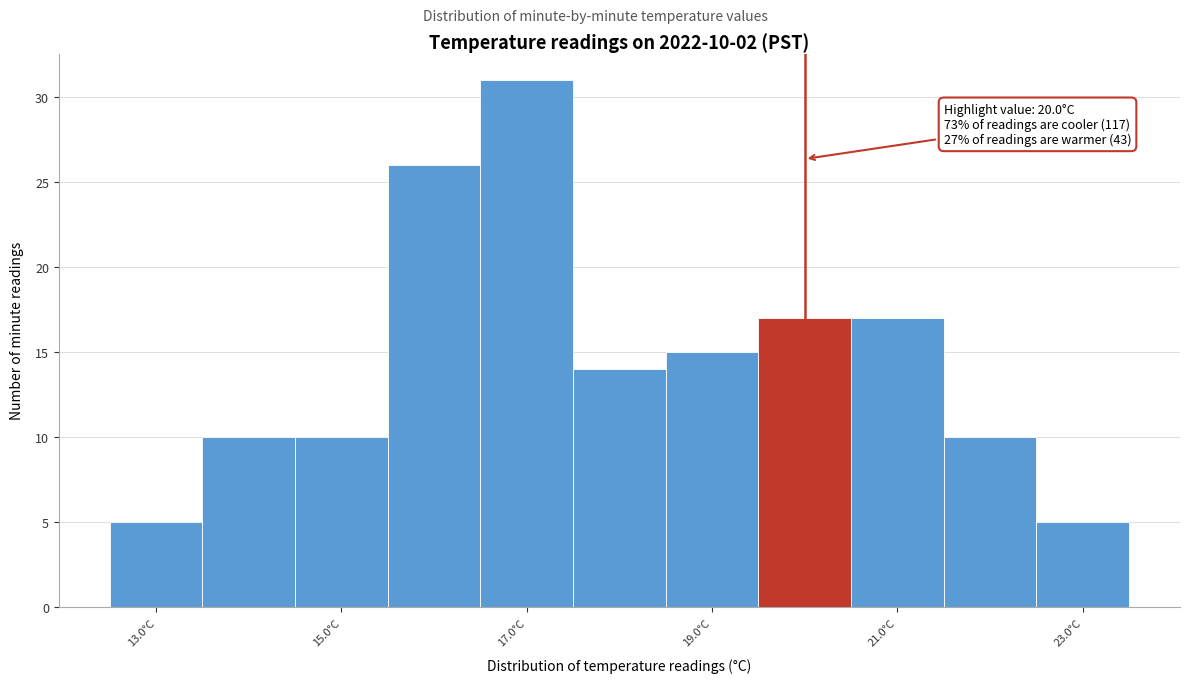

Which range on the x-axis has the tallest bar?

16.5 to 17.5